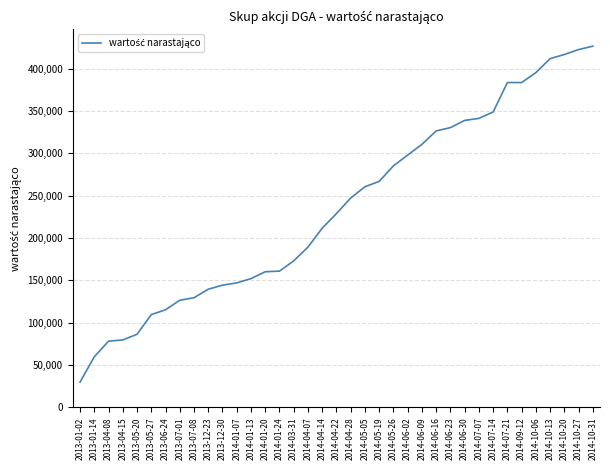

Which has a higher value, 2014-01-13 or 2014-06-16?

2014-06-16